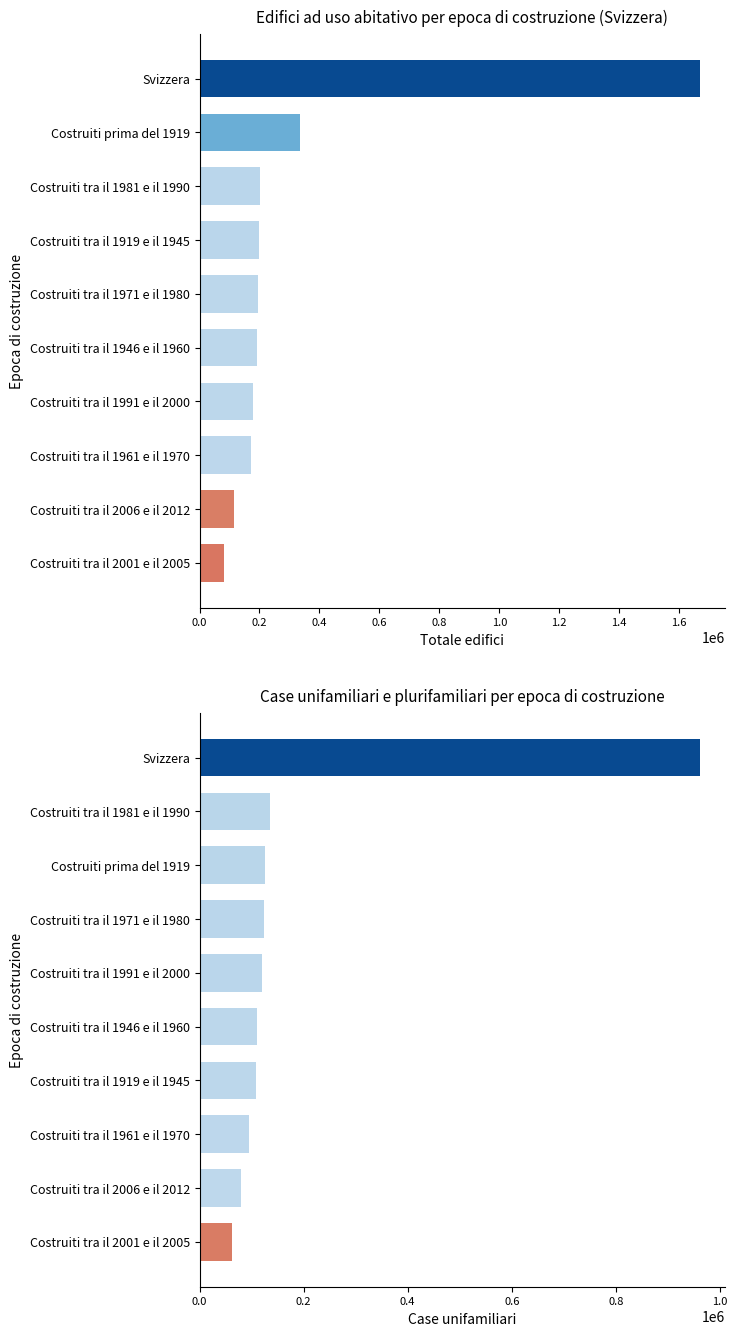

True or false: Case unifamiliari has a value of 109298 at Costruiti tra il 1919 e il 1945.

True